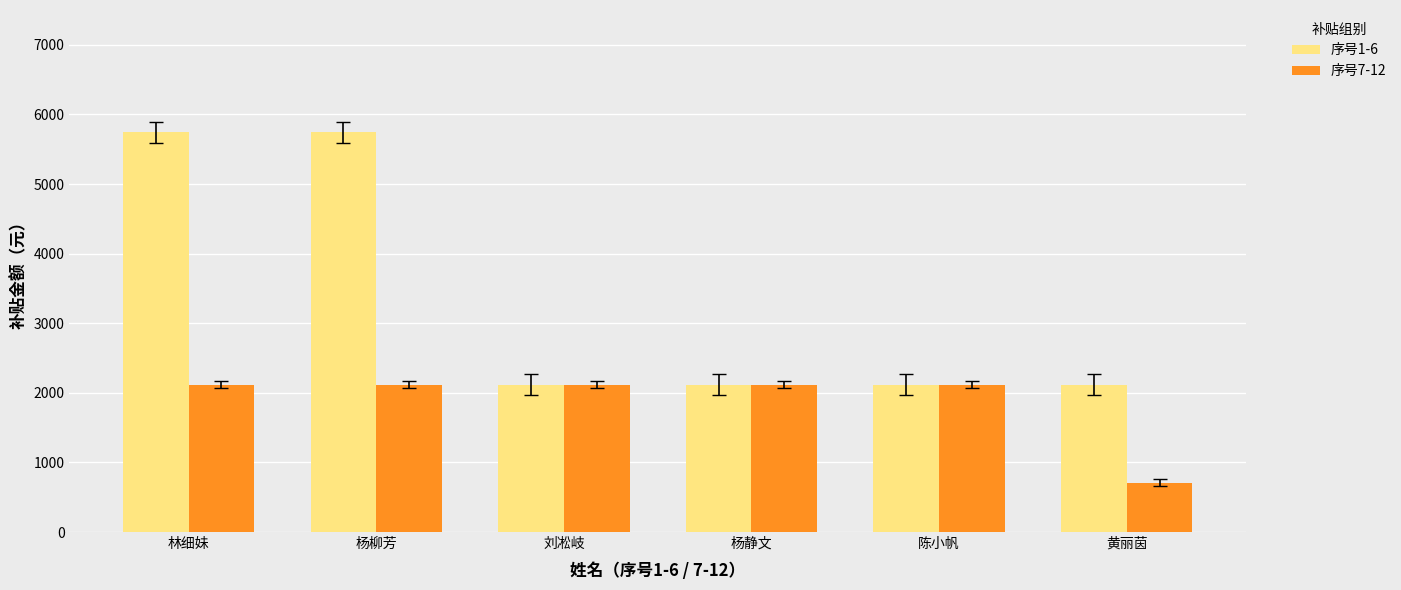

List the series in order of their peak value, highest first.

序号1-6, 序号7-12